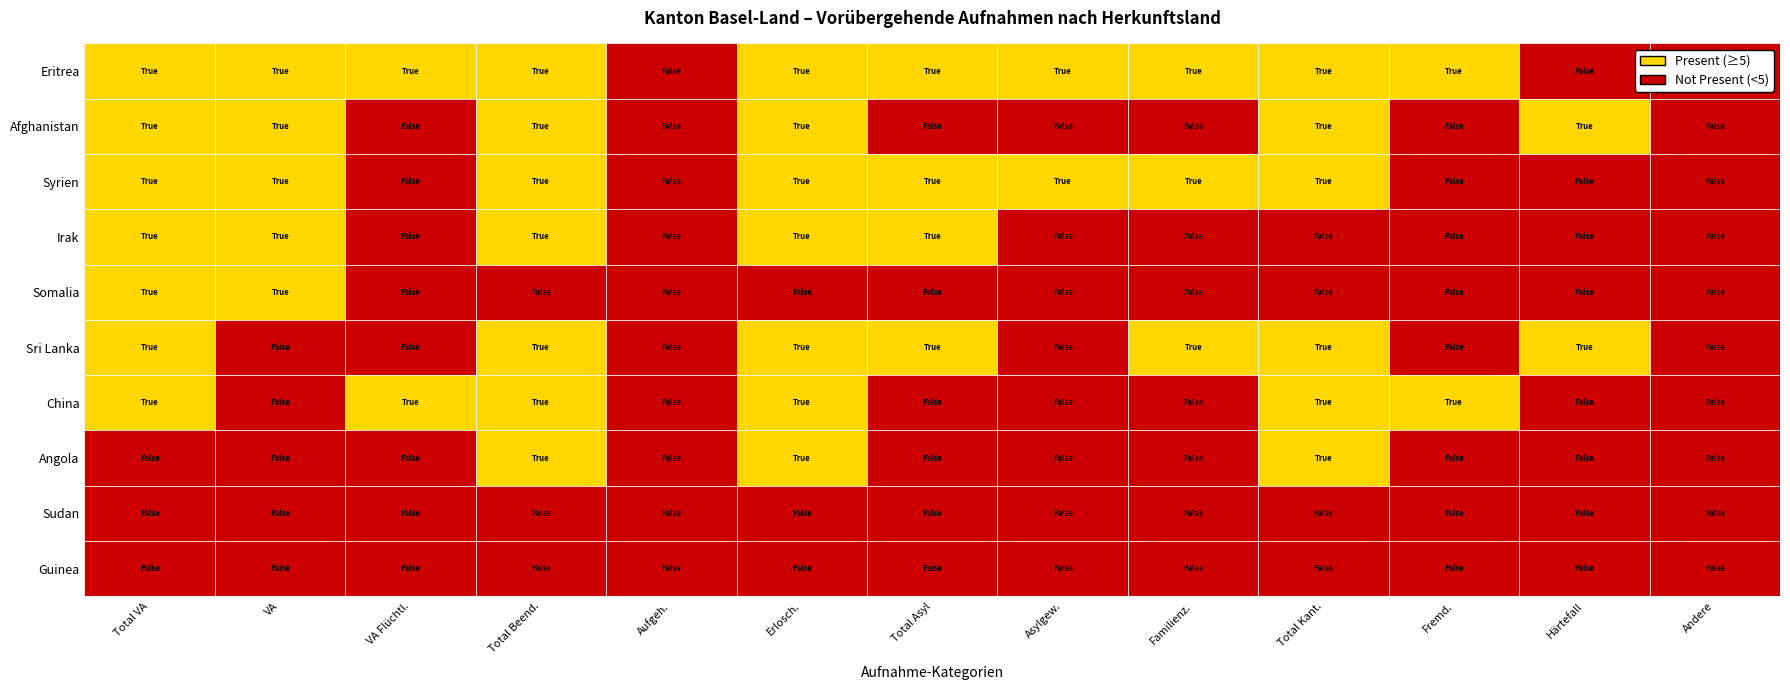

At which label is China closest to 4?

6